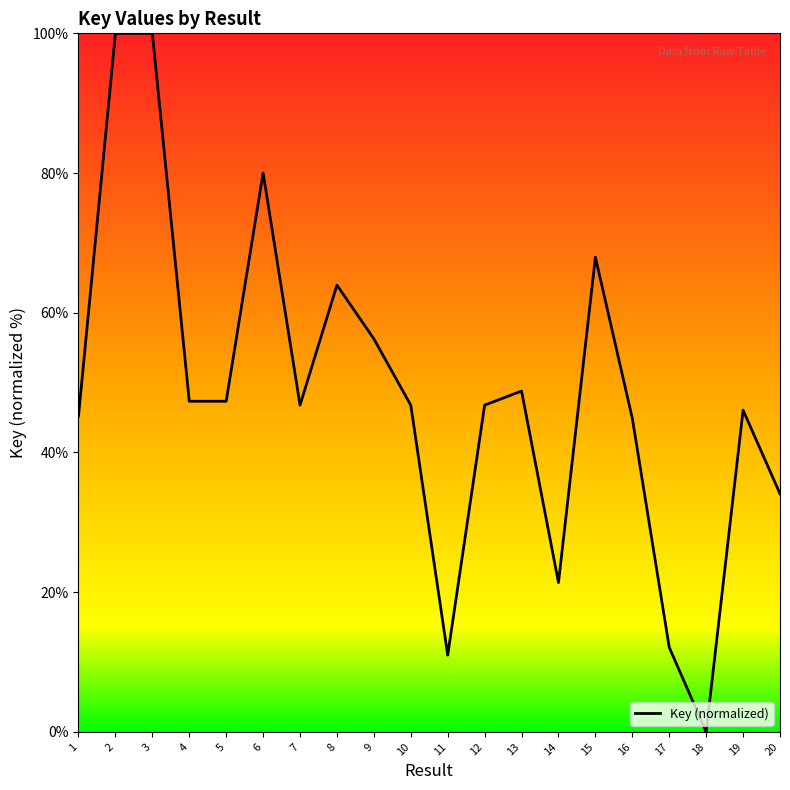

How many interior local peaks (higher than both neighbors) does the data have?

6